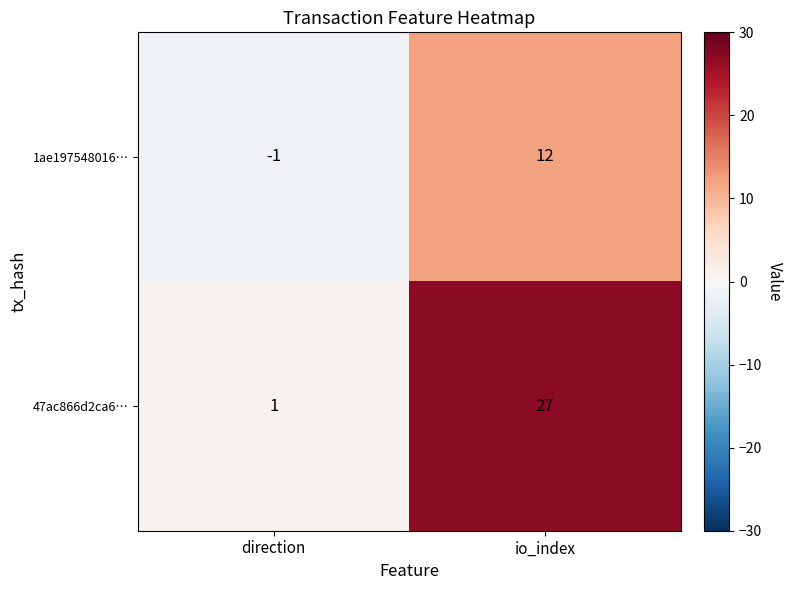

At which label is 1ae197548016… closest to 5?

direction